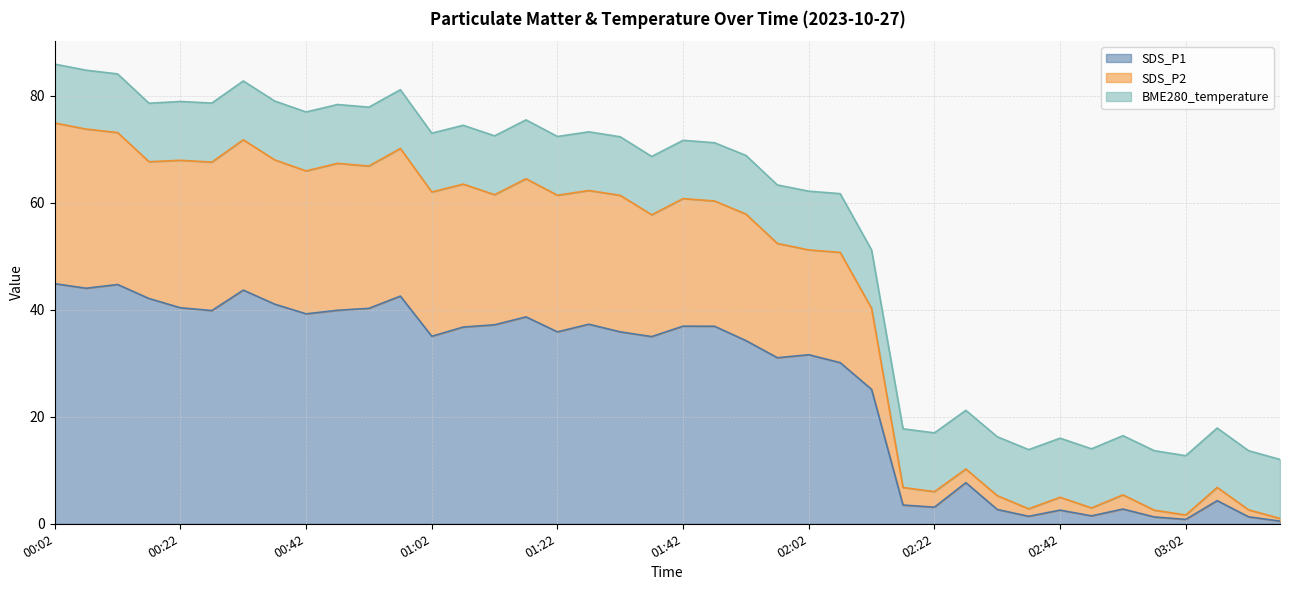

What is the total value across all series at 02:22?

17.0